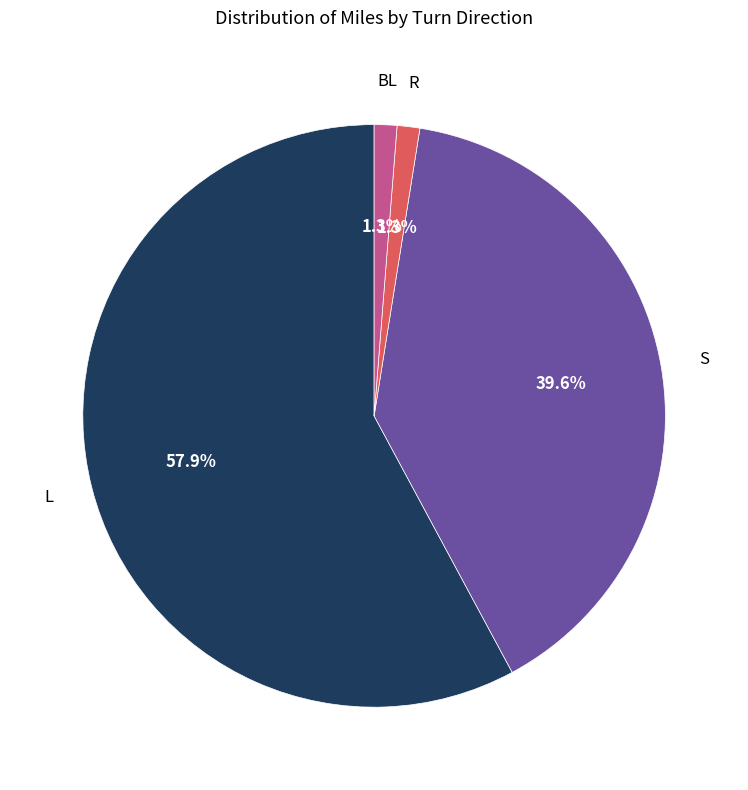

How many slices are in this pie chart?

4